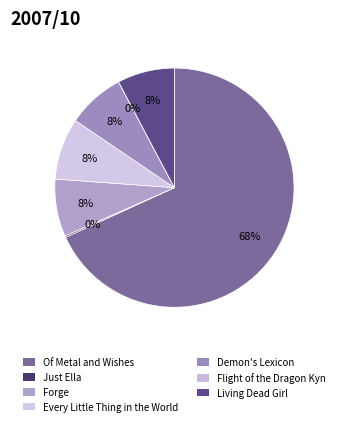

The Every Little Thing in the World slice represents 20% of the pie. True or false?

False